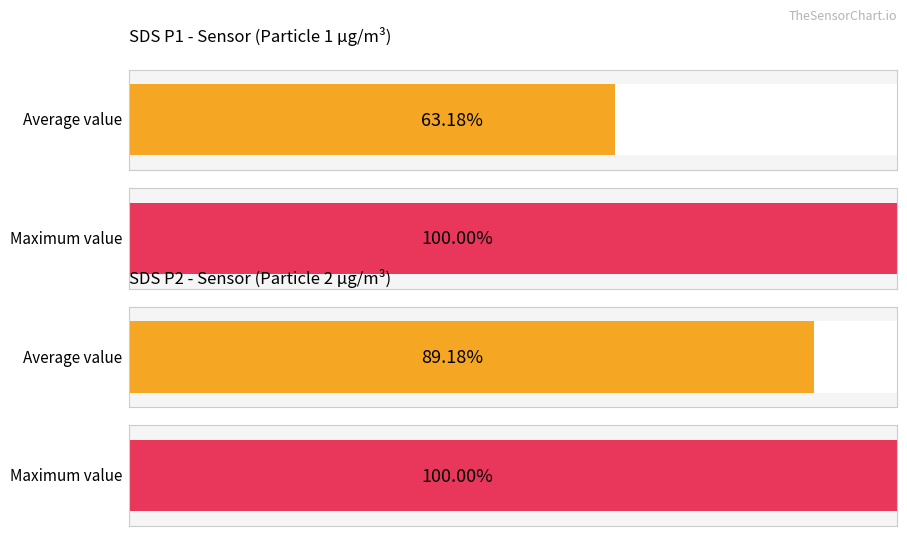

What are all the series names shown in the legend?

SDS_P1, SDS_P2